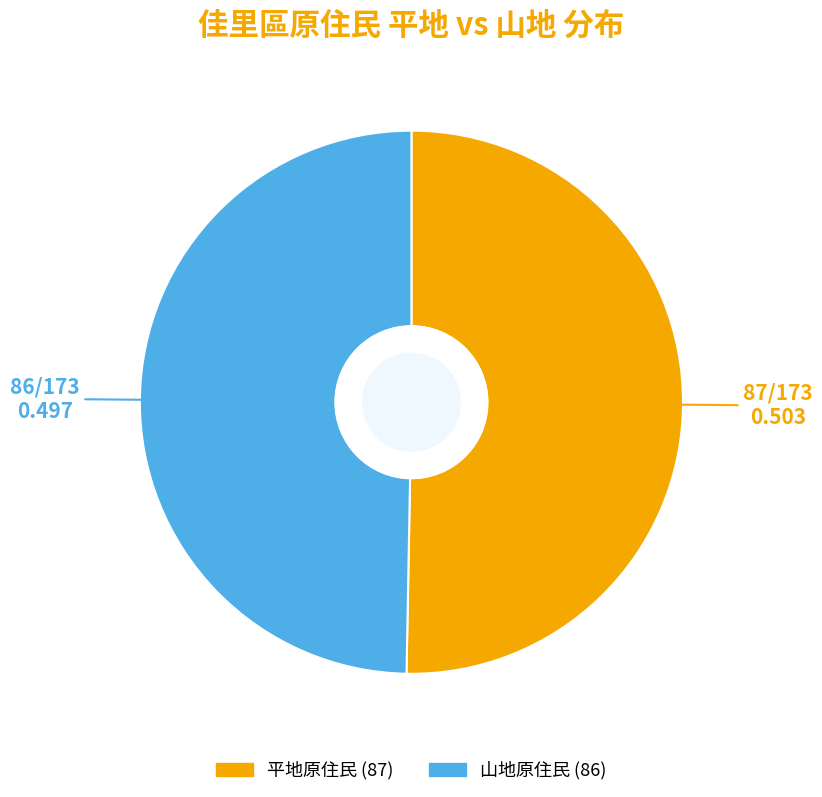

Combined, do 平地原住民 and 山地原住民 account for over 50%?

Yes